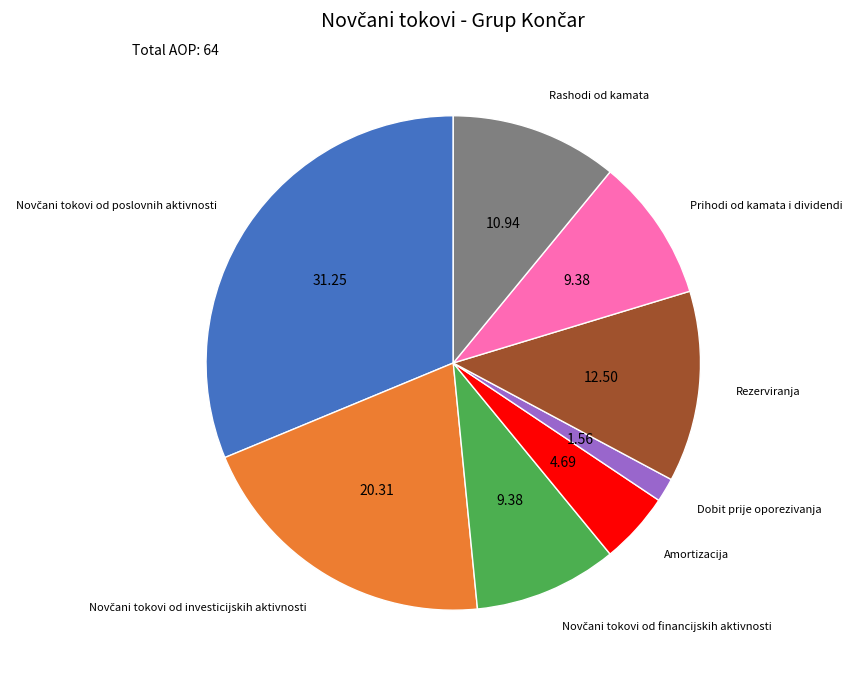

Is there a majority slice in this chart?

No